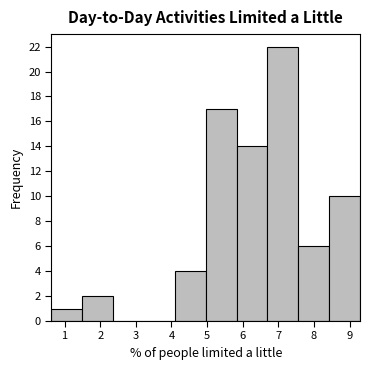

How tall is the bar that spans 5.0 to 5.8 on the x-axis? Neither the bar edges nor the heights are printed on the chart, so give them approximately, as read against the axes.

17